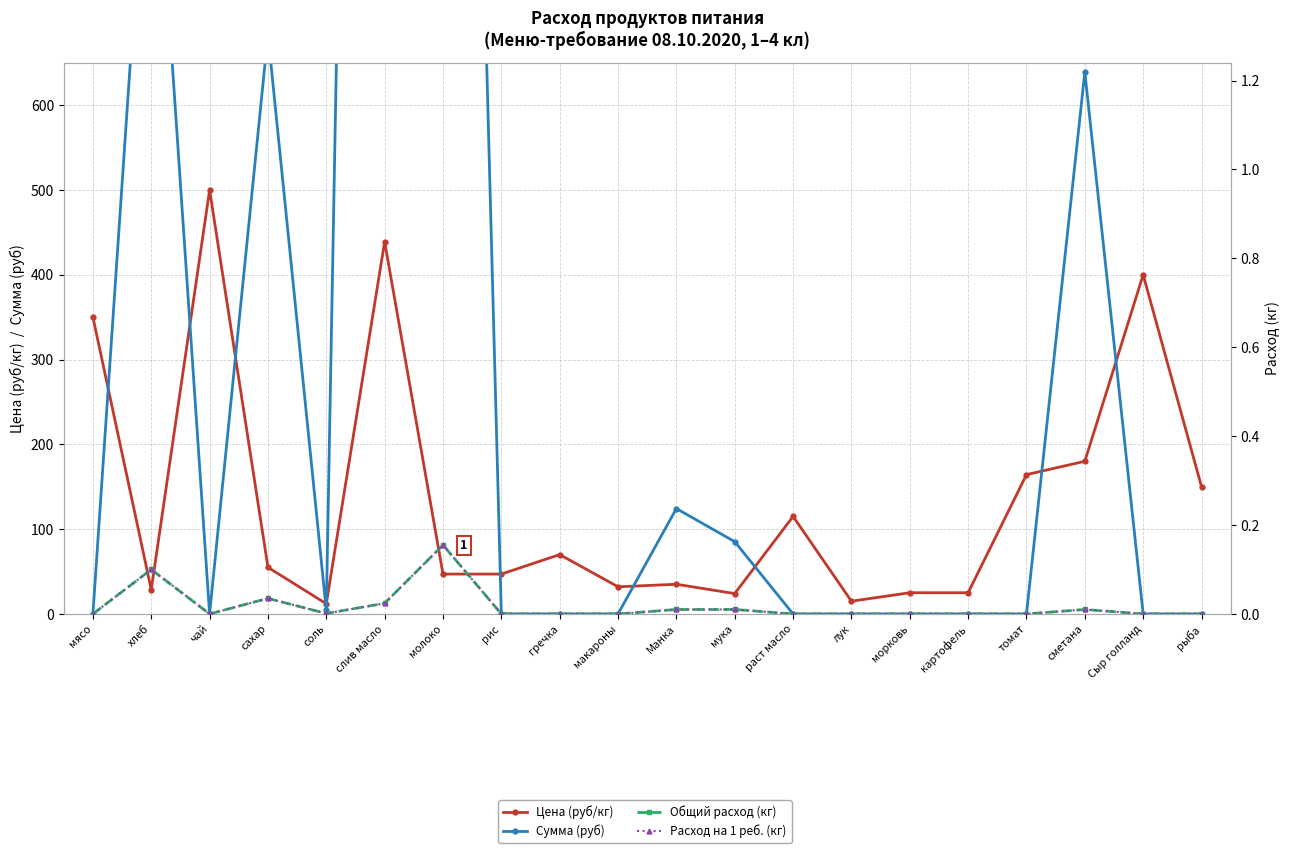

What is the label of the 20th point from the right?

мясо